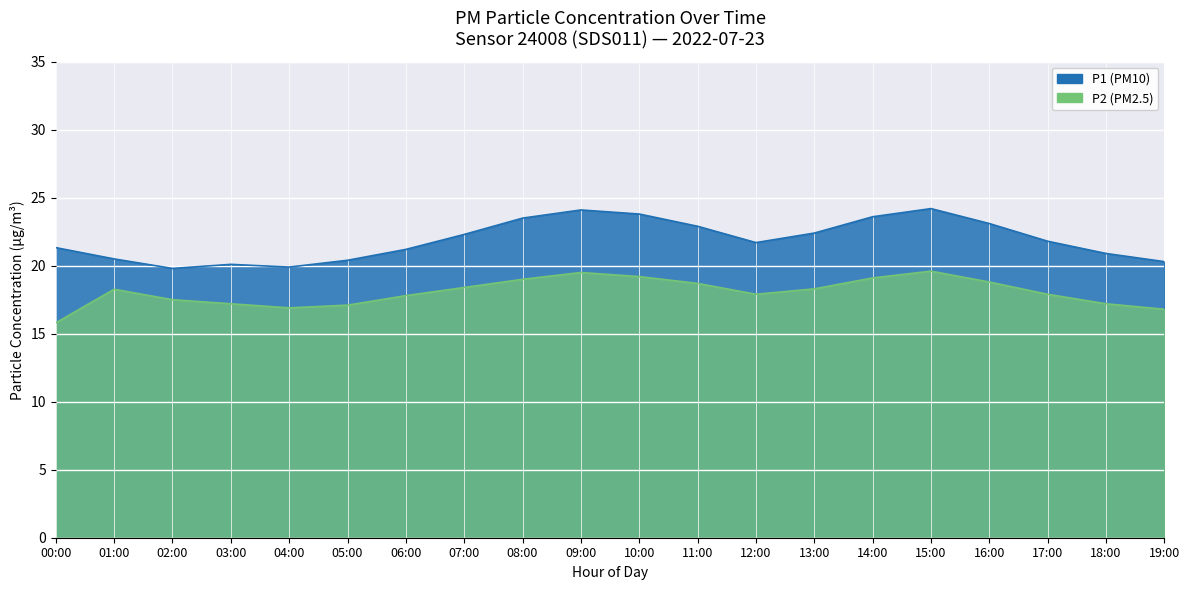

Which series has the widest spread of values?

P1